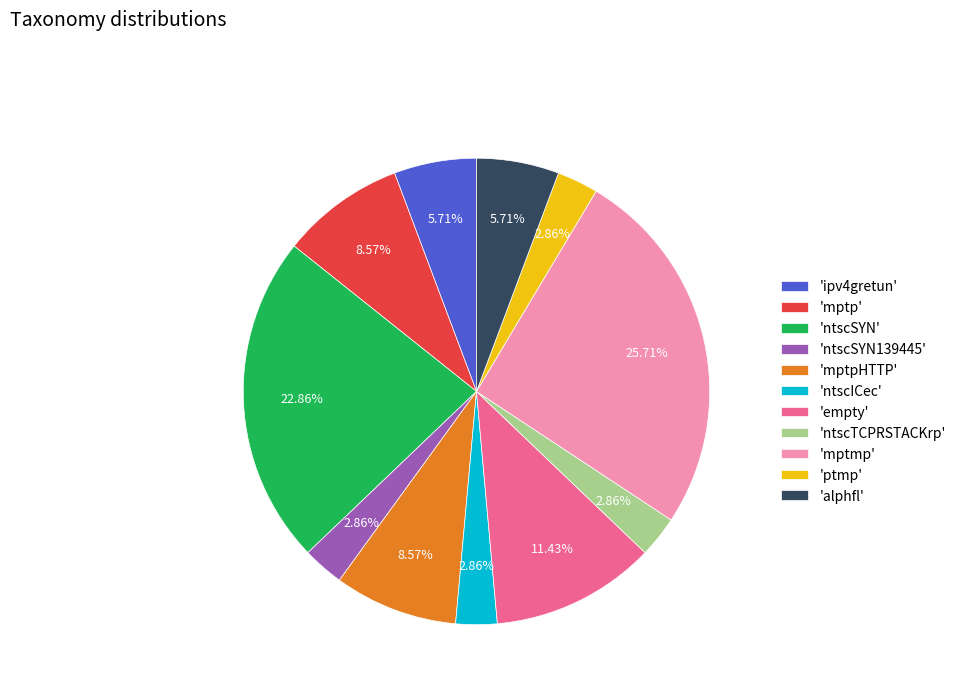

How many segments does this pie chart have?

11